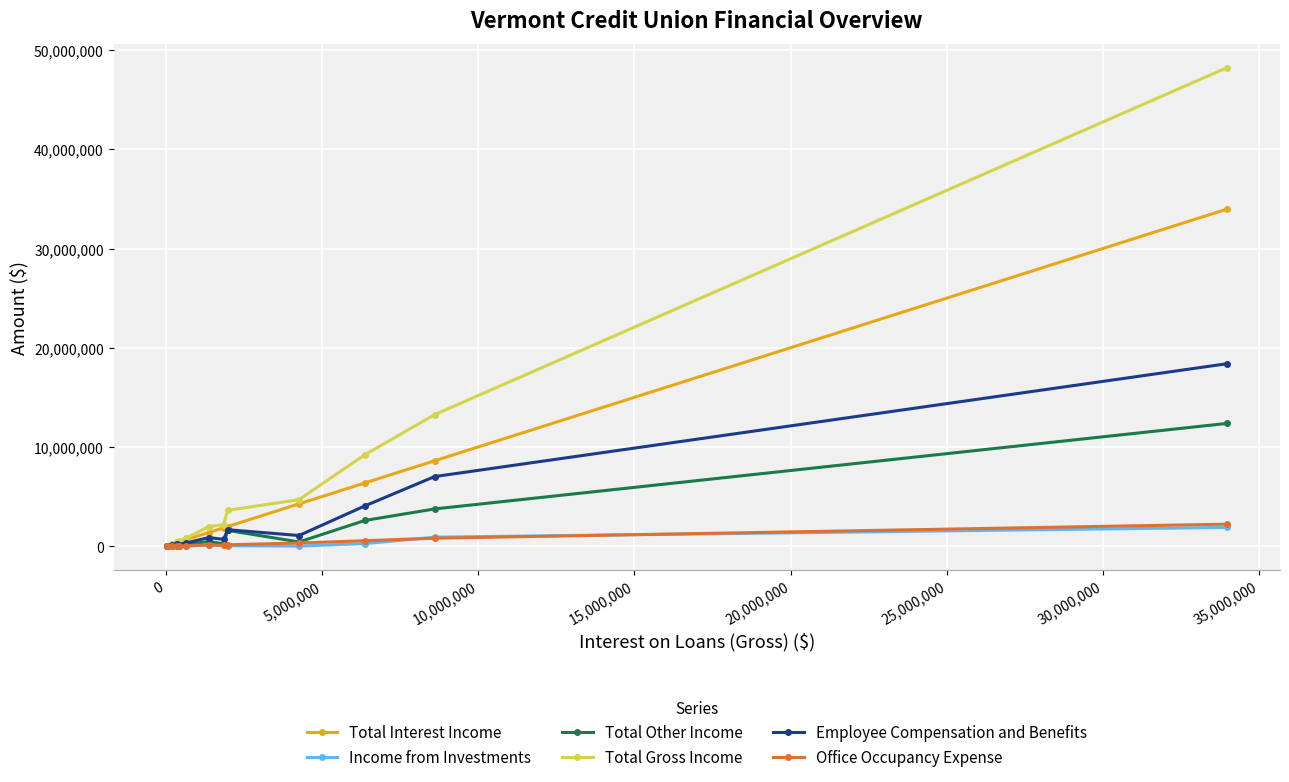

Which series has the largest range (max minus min)?

Total Gross Income